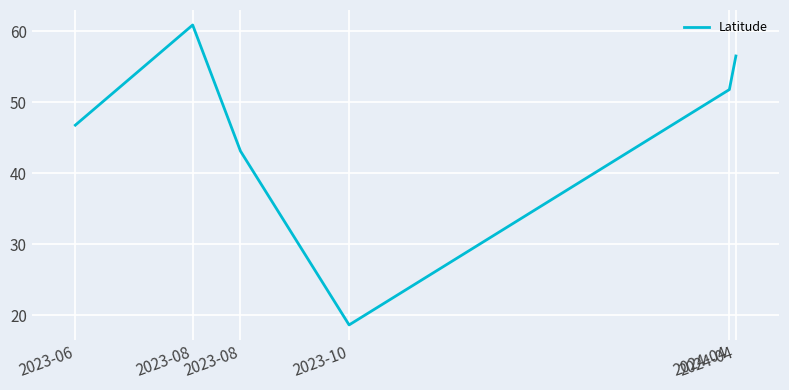

What is the label of the 3rd point from the right?

2023-10